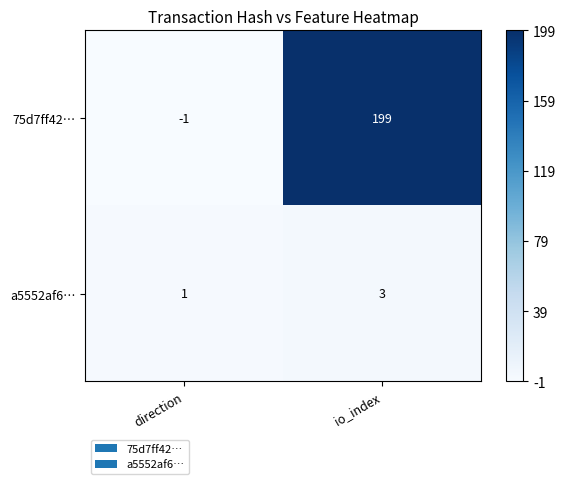

What is the difference between the 75d7ff42… values at direction and io_index?

200